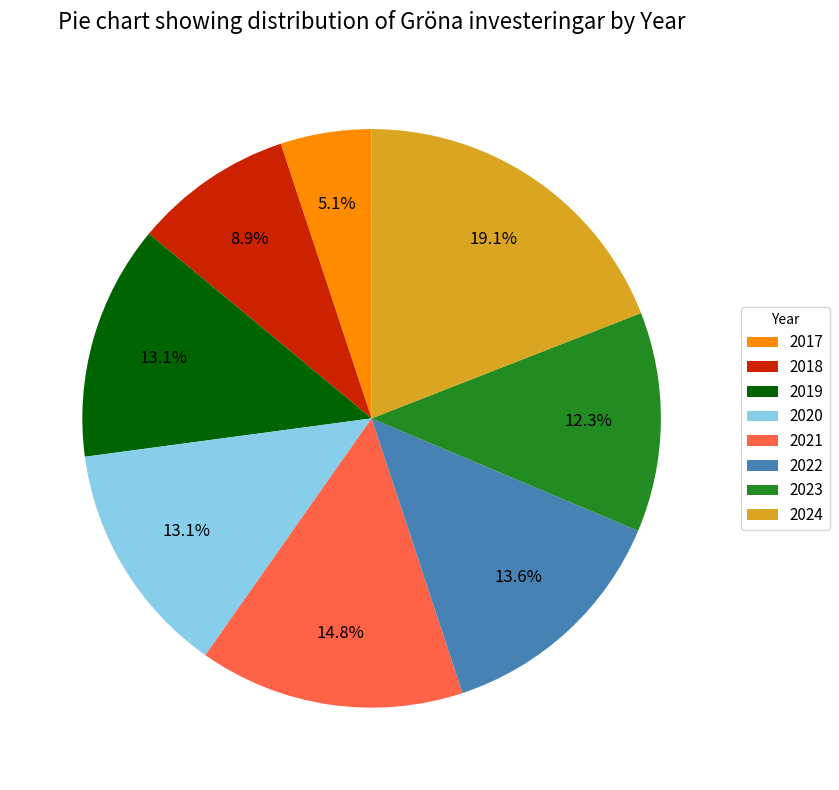

Approximately how many times larger is the value at 2022 compared to 2020?

1.0